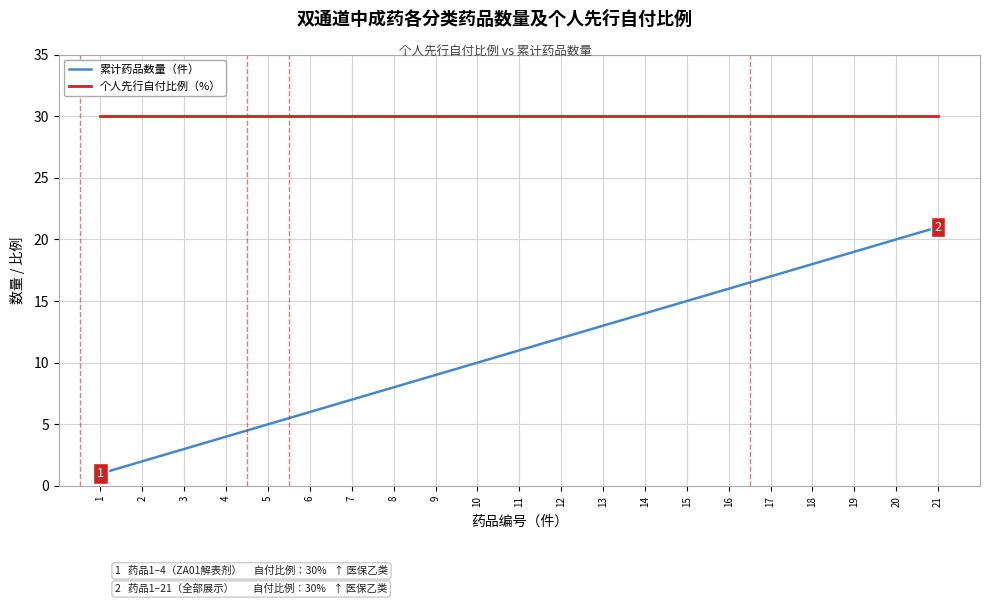

Is the value of 累计药品数量（件） at 12 greater than the value of 个人先行自付比例（%） at 20?

No